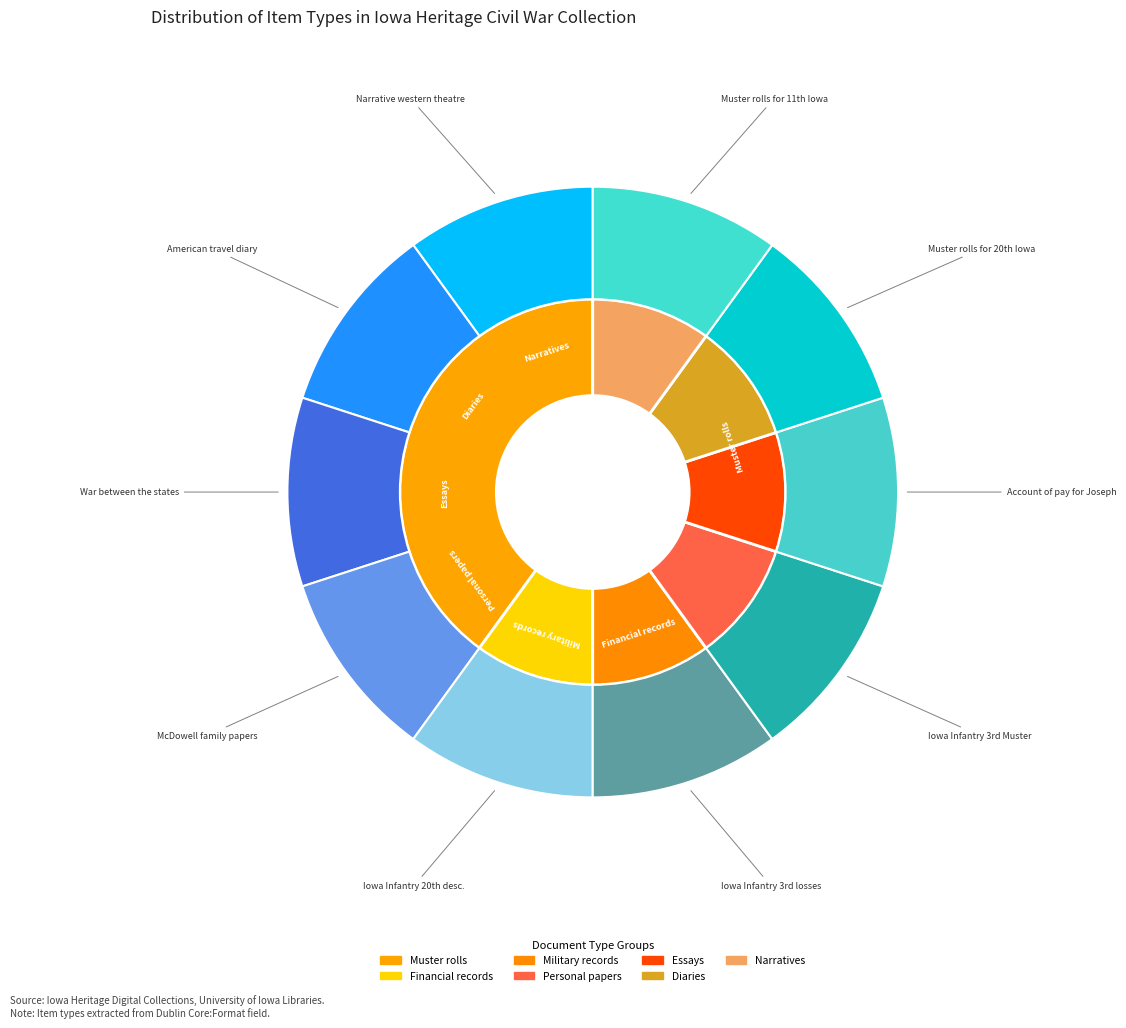

Is there any slice that represents more than half of the pie?

No